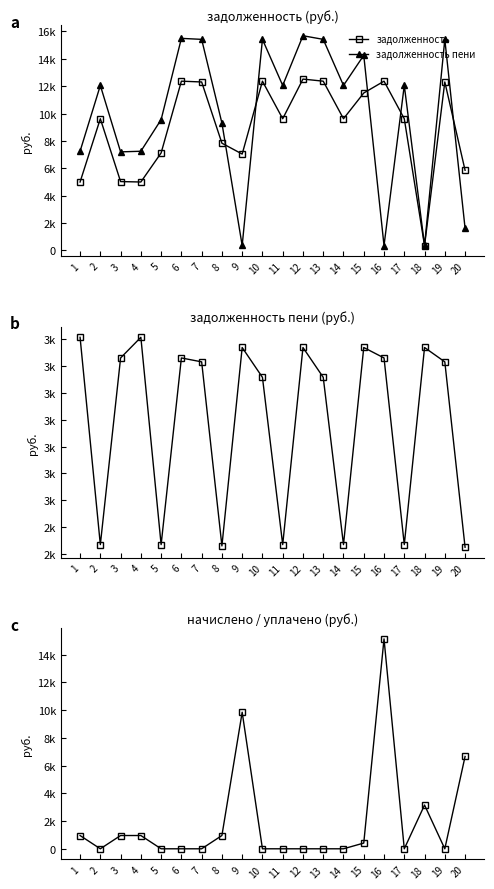

How many lines are shown in the chart?

4